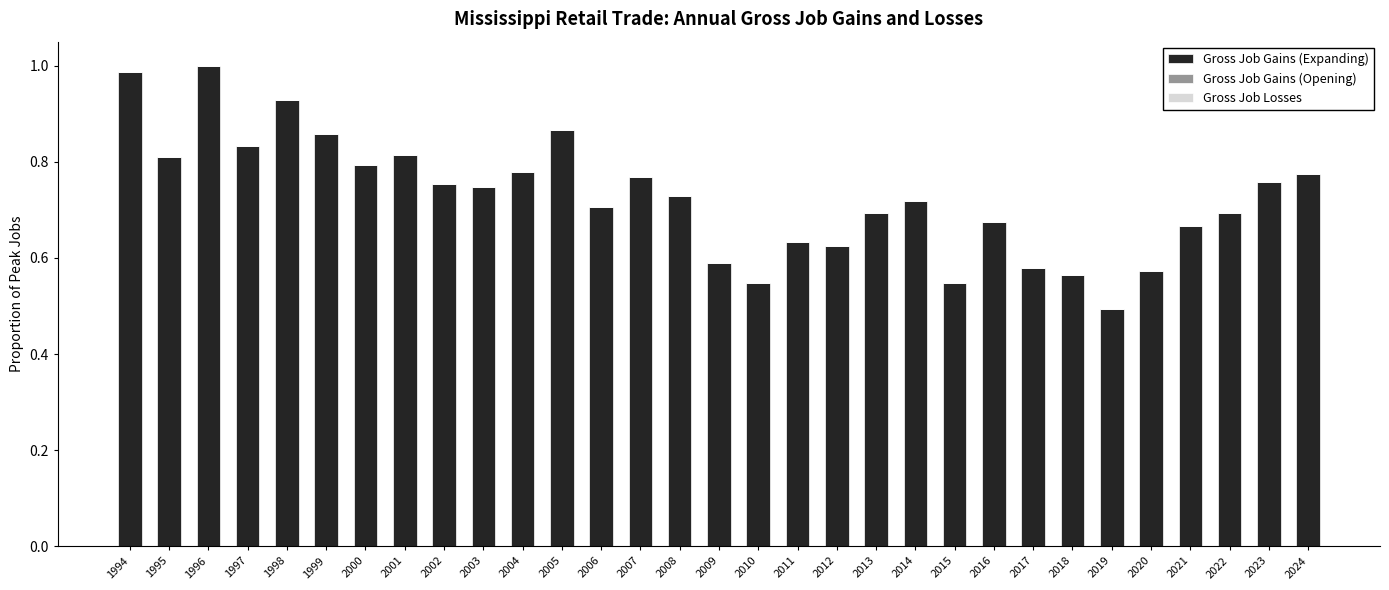

What is the difference between the second highest and second lowest values?

0.4